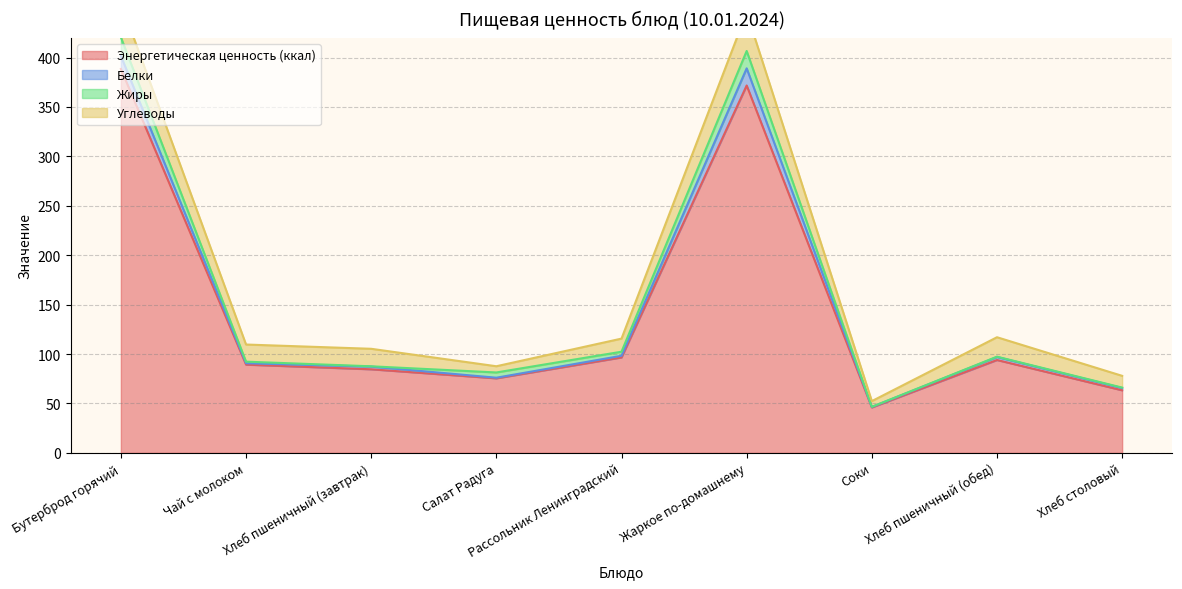

What is the difference between the Энергетическая ценность (ккал) values at Чай с молоком and Жаркое по-домашнему?

282.4